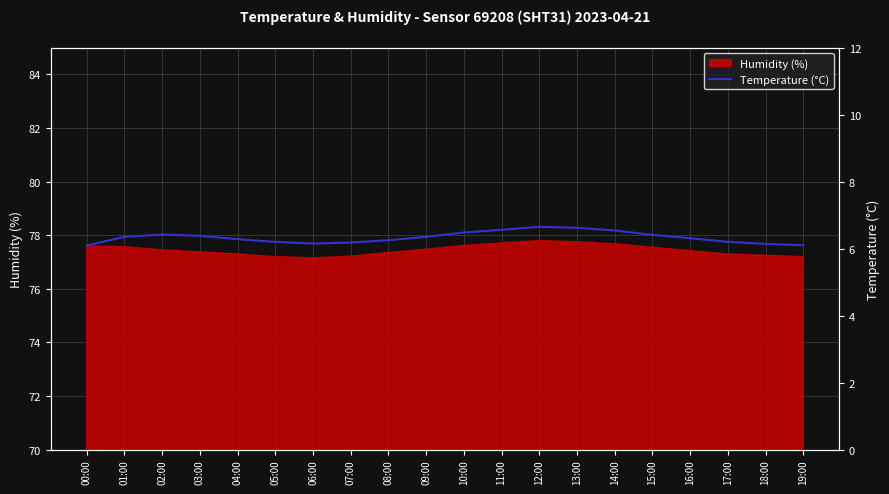

Which label corresponds to the largest value in the chart?

12:00